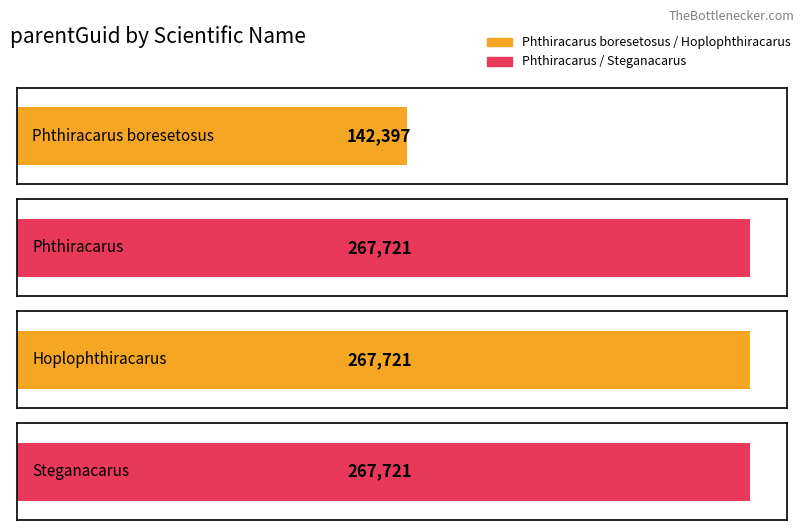

What is the approximate value at Hoplophthiracarus, to the nearest 10?

267720